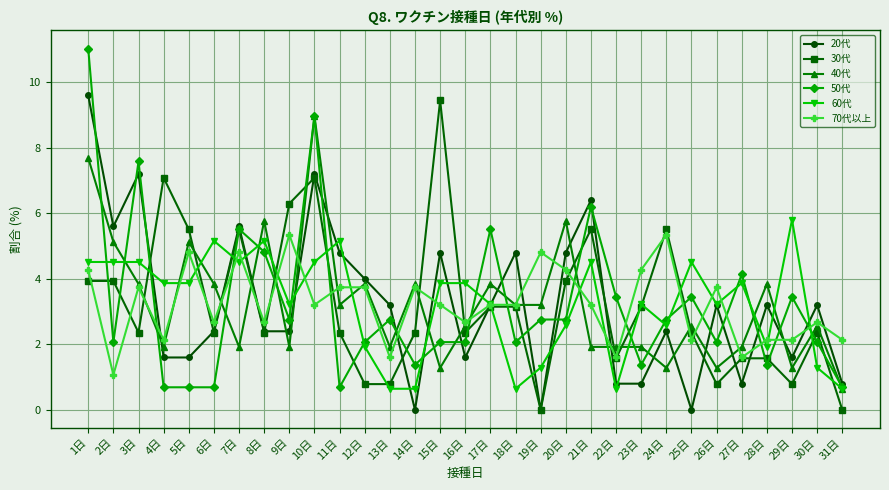

True or false: 40代 and 20代 intersect in this chart.

True